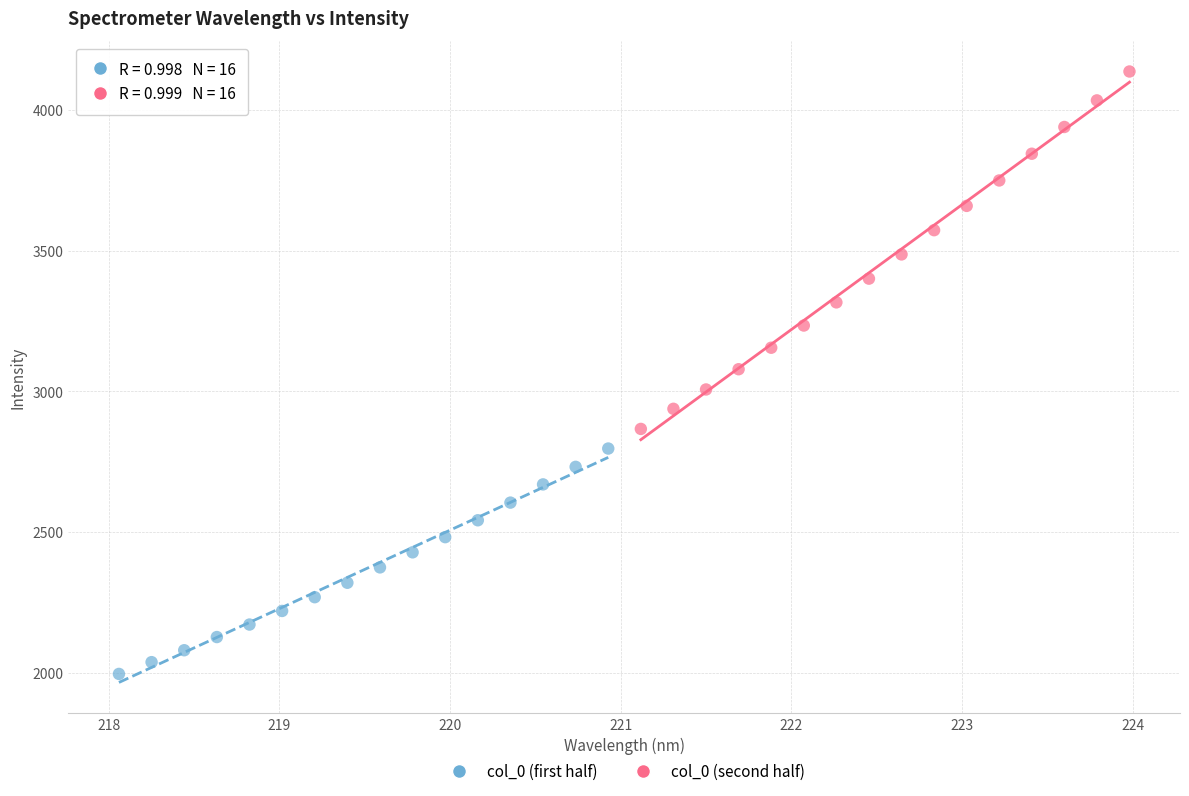

Which series contains the lowest Y value?

col_0 (first half)